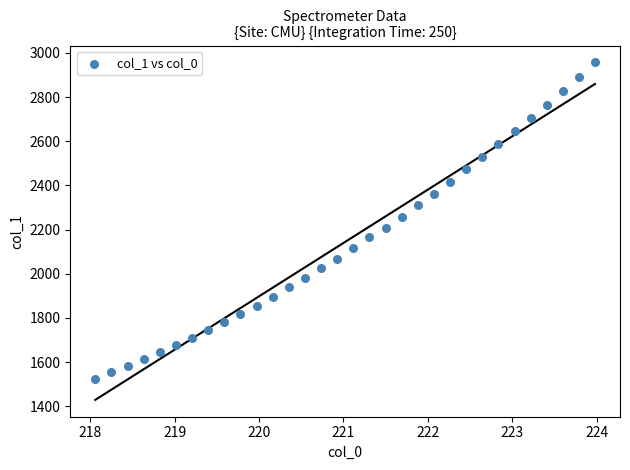

What is the range of Y values (max minus min)?

1434.0